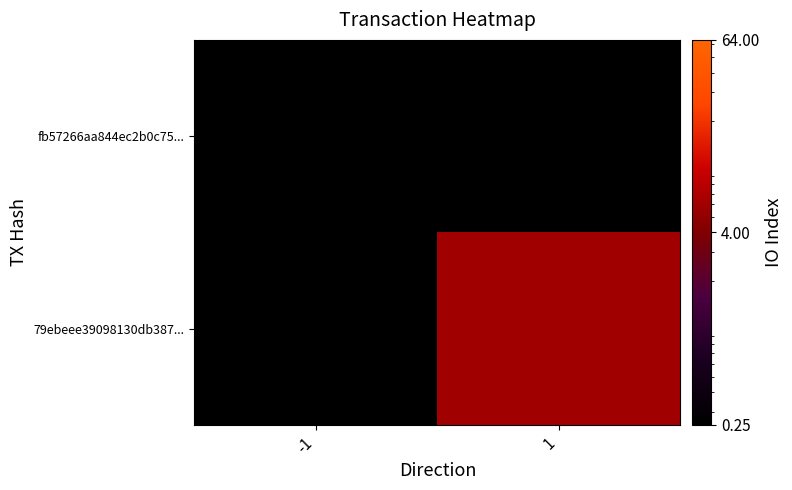

What is the maximum value shown in the chart?

6